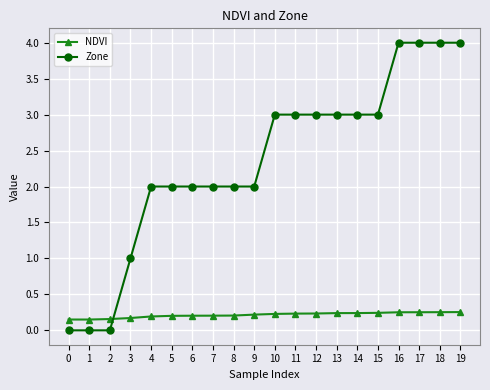

The Zone series shows 3.0 at 15. True or false?

True